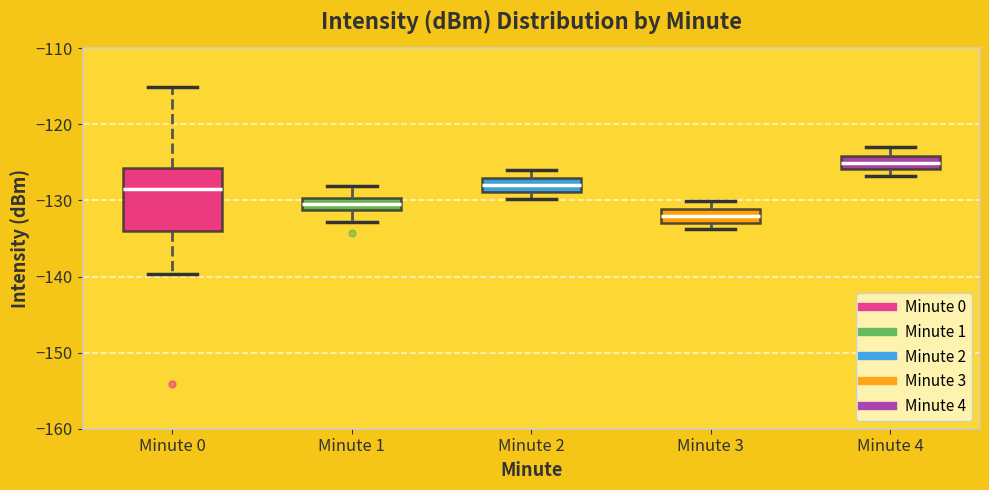

Reading left to right, transcribe this box plot: for each box, give where its median line is, the range the box spans, and where its two whiskers end, as read against the y-axis. The values are not printed on the chart, so give them approximately, as read against the axis.

Minute 0: median -129, box -134 to -126, whiskers -140 to -115
Minute 1: median -131 (inside the box), box -131 to -130, whiskers -133 to -128
Minute 2: median -128, box -129 to -127, whiskers -130 to -126
Minute 3: median -132, box -133 to -131, whiskers -134 to -130
Minute 4: median -125, box -126 to -124, whiskers -127 to -123